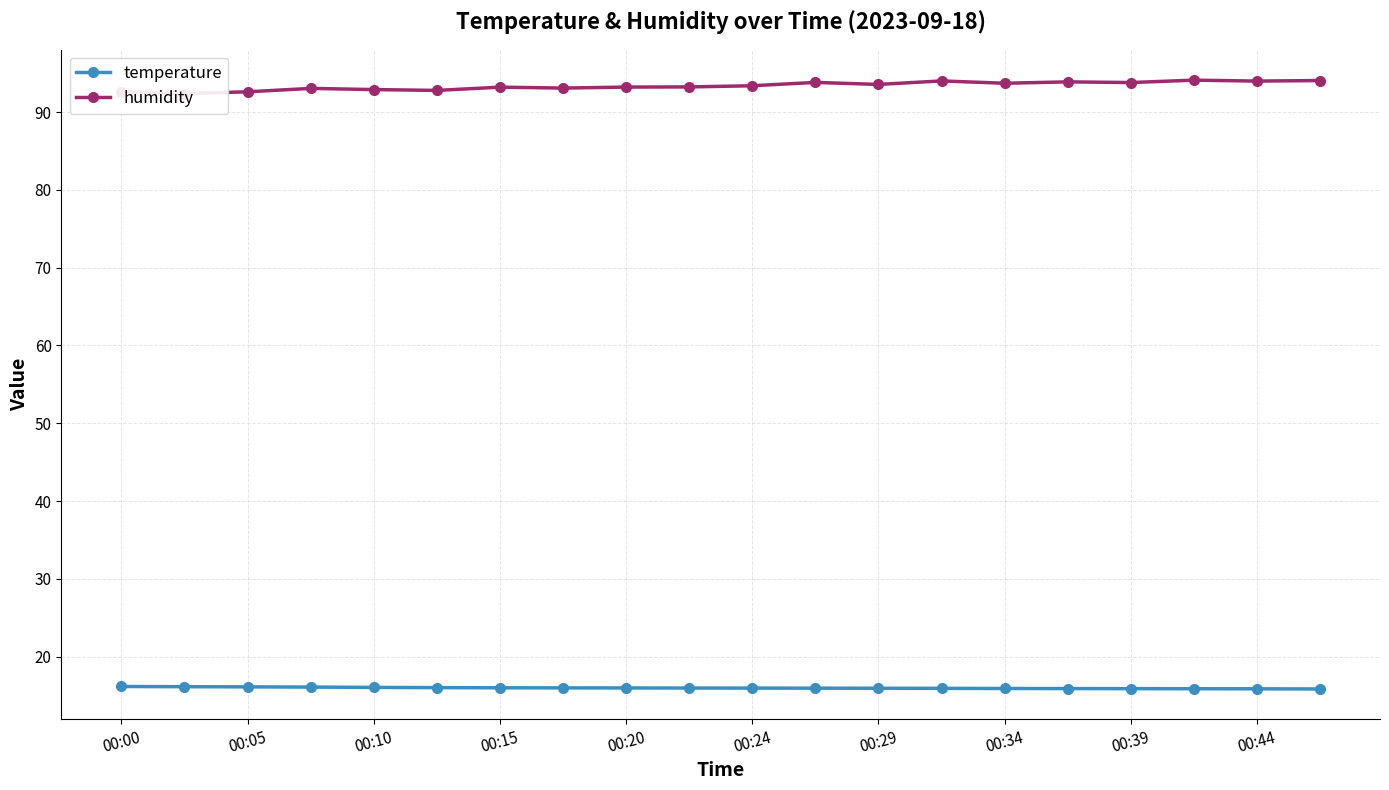

Count the number of data series in this chart.

2